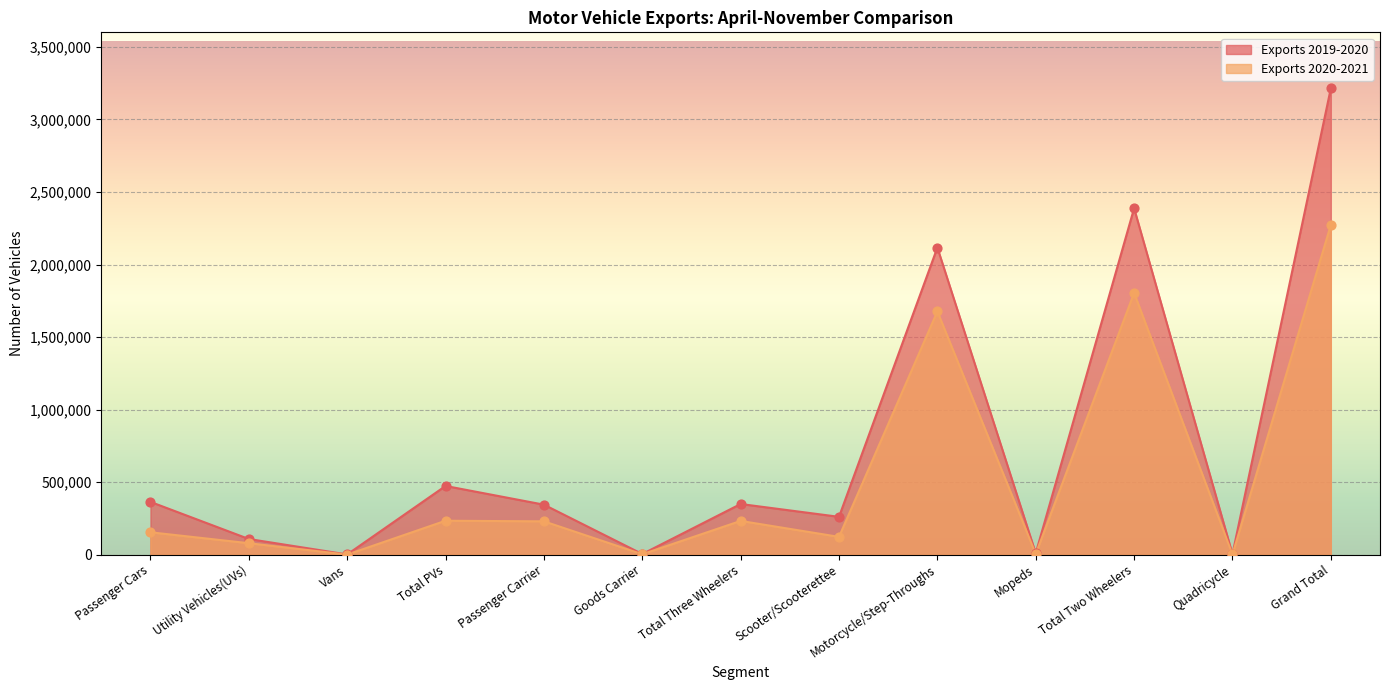

Which series contains the lowest Y value?

Exports 2020-2021